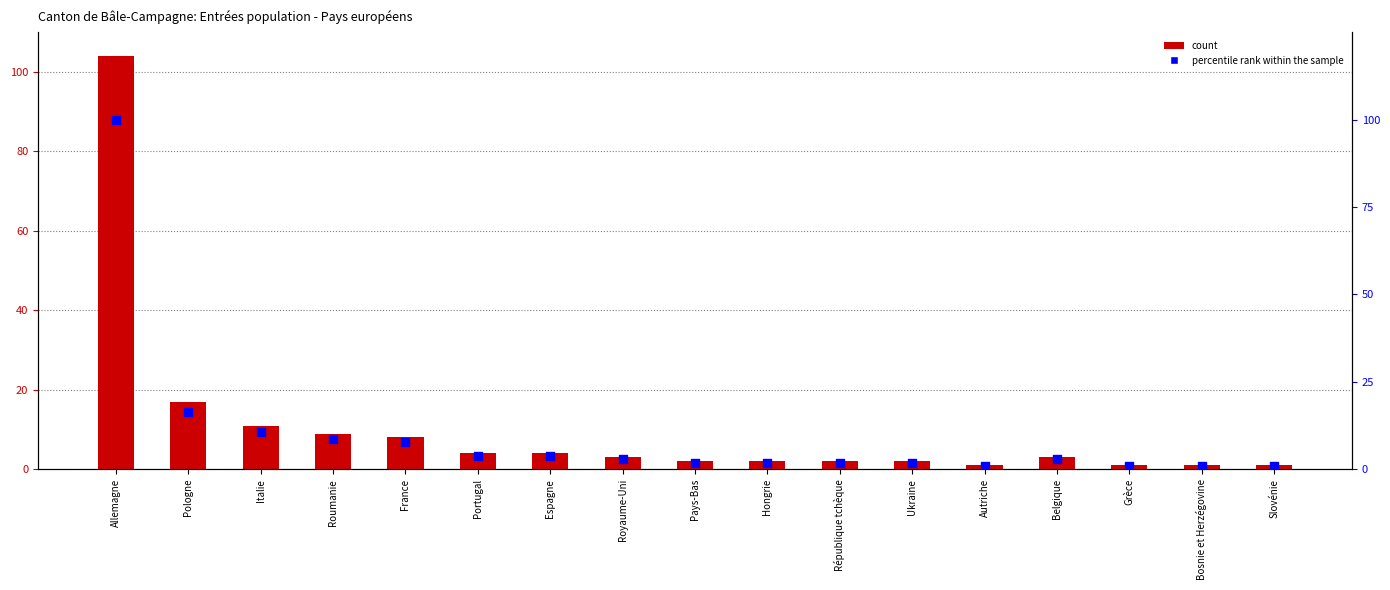

Which series contains the highest Y value?

count (total entries)